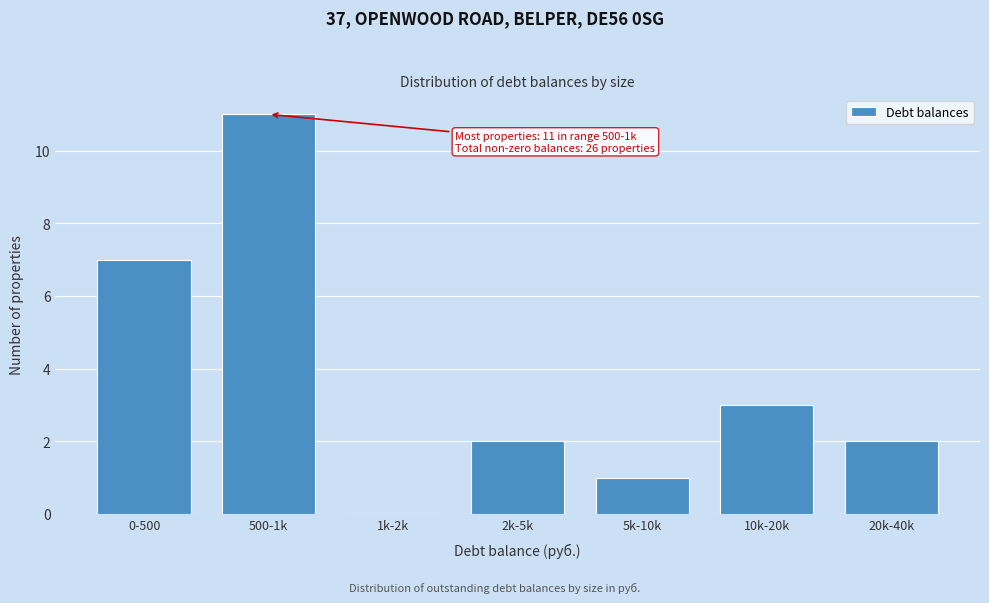

Reading left to right, transcribe all the data shown in this chart.

0-500=7	500-1k=11	1k-2k=0	2k-5k=2	5k-10k=1	10k-20k=3	20k-40k=2